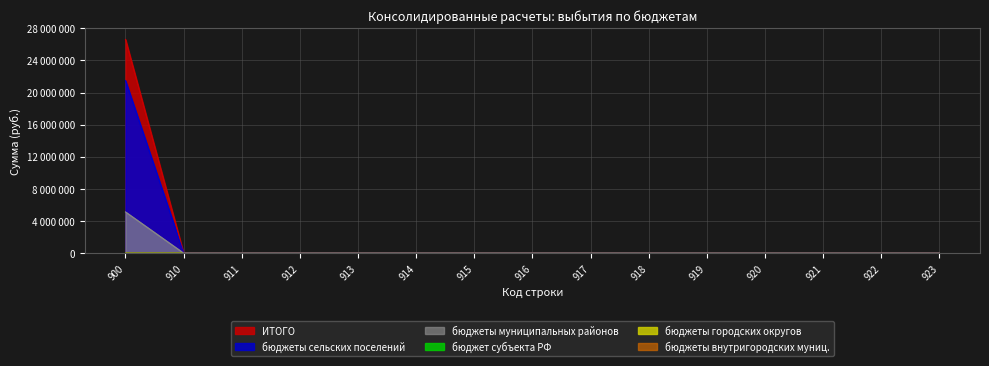

True or false: ИТОГО has a value of 0.0 at 920.

True